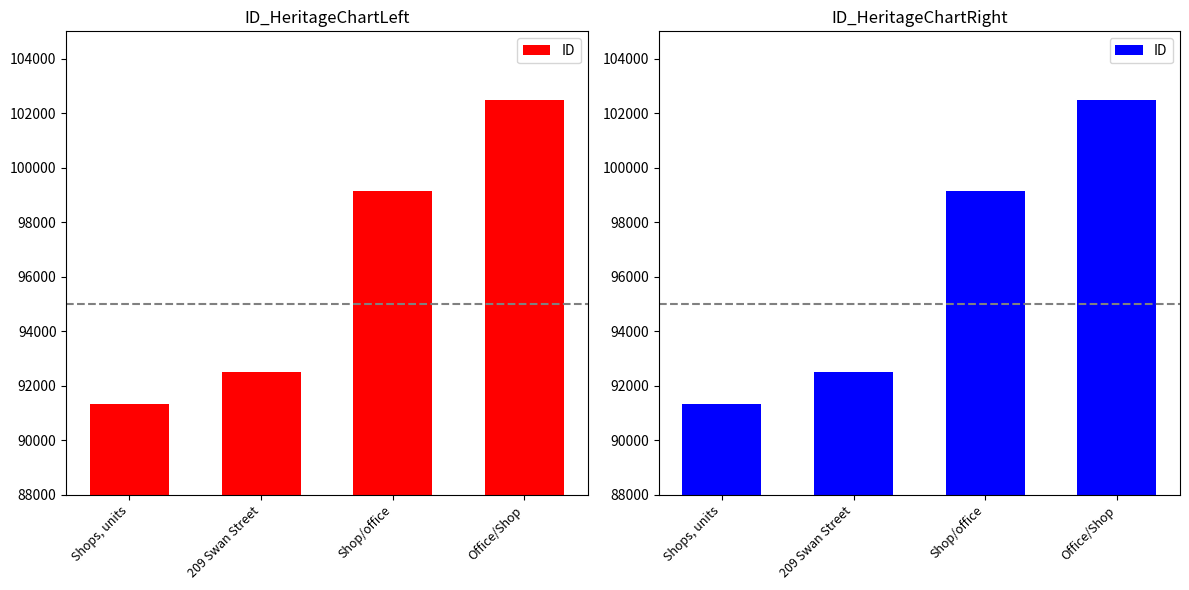

How many series are shown in this chart?

1